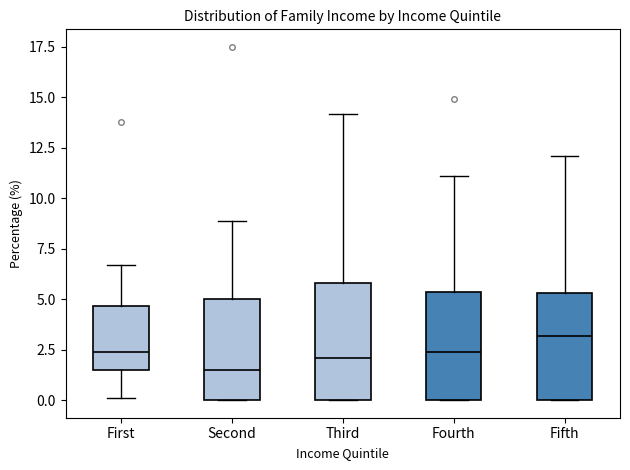

Where is the upper edge of the box for Third on the y-axis? The values are not printed on the chart, so give them approximately, as read against the axis.

6.0